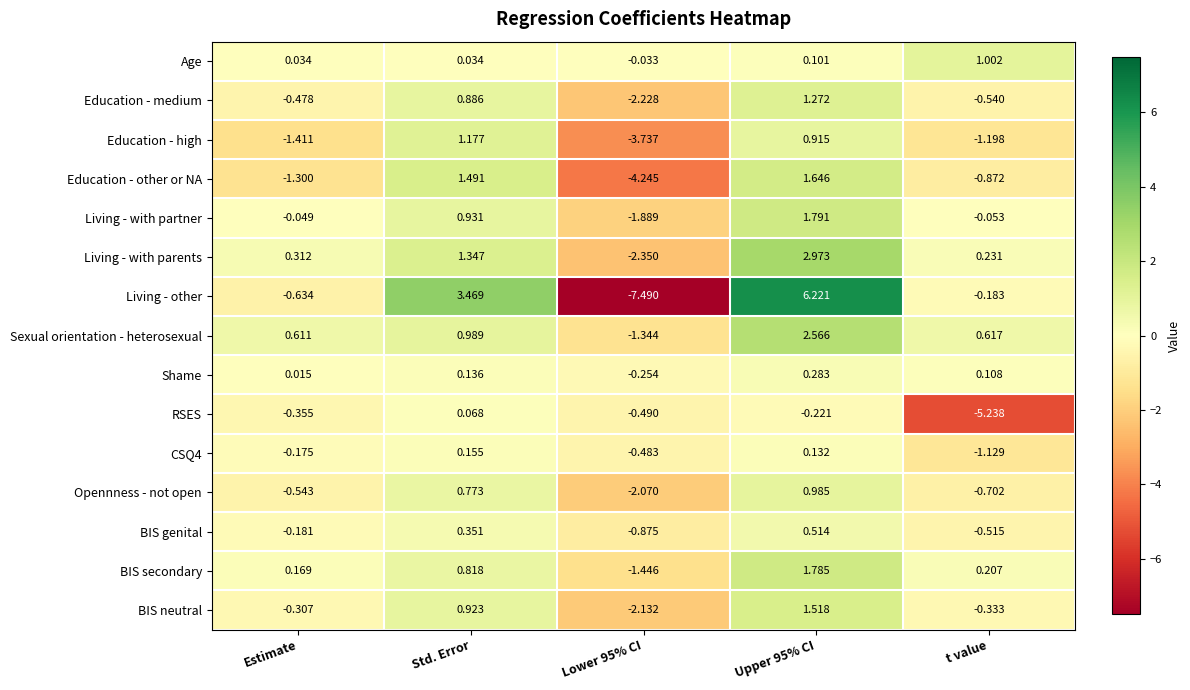

Is the value of Living - with parents at Lower 95% CI greater than the value of BIS neutral at Lower 95% CI?

No